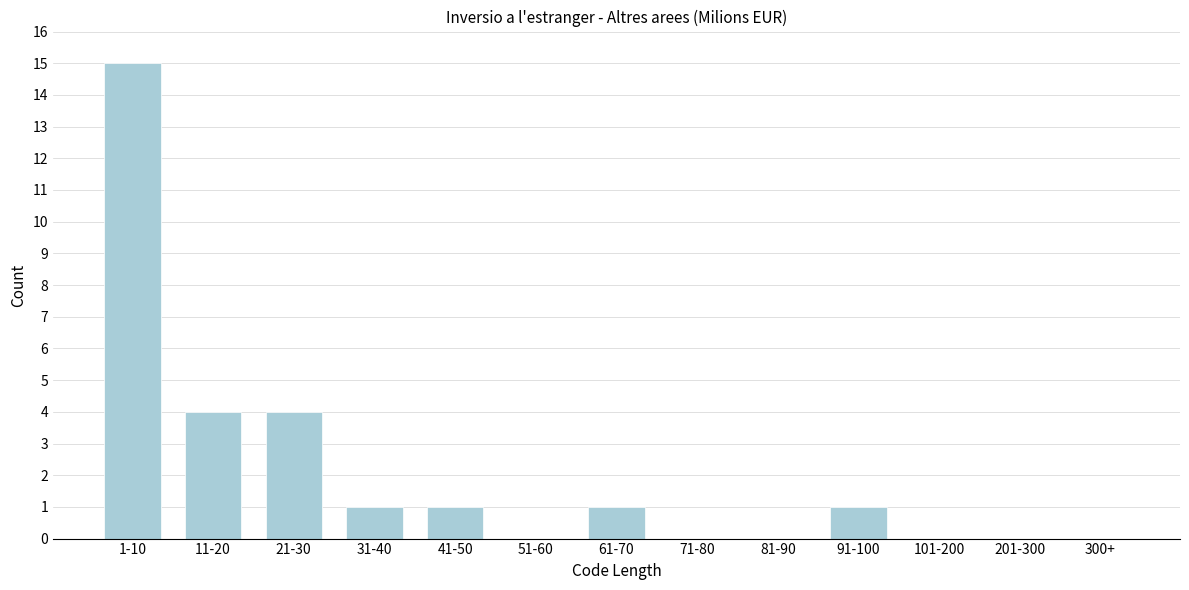

Reading left to right, transcribe all the data shown in this chart.

1-10=15	11-20=4	21-30=4	31-40=1	41-50=1	51-60=0	61-70=1	71-80=0	81-90=0	91-100=1	101-200=0	201-300=0	300+=0